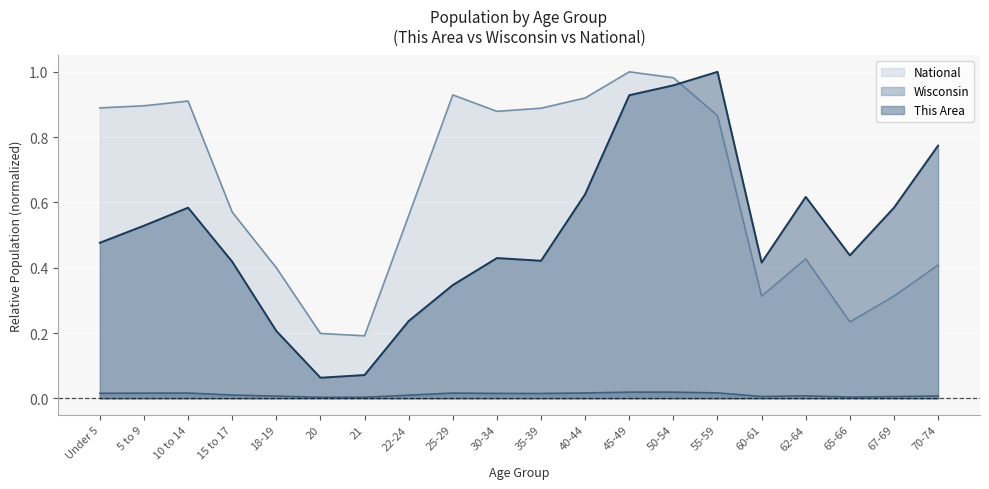

What position from the left is 70-74?

20